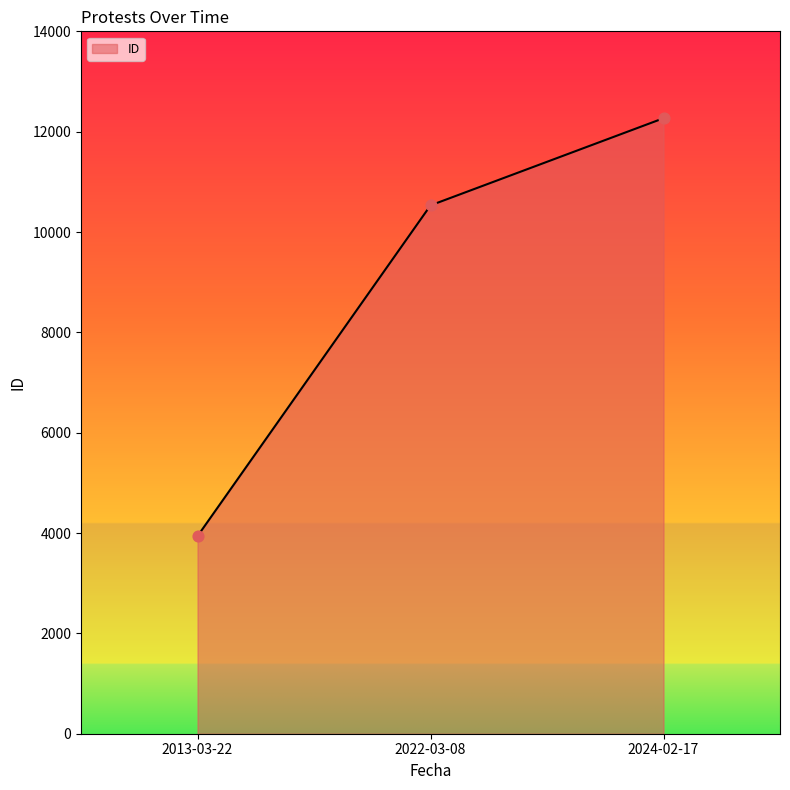

Approximately how many times larger is the value at 2022-03-08 compared to 2013-03-22?

2.7